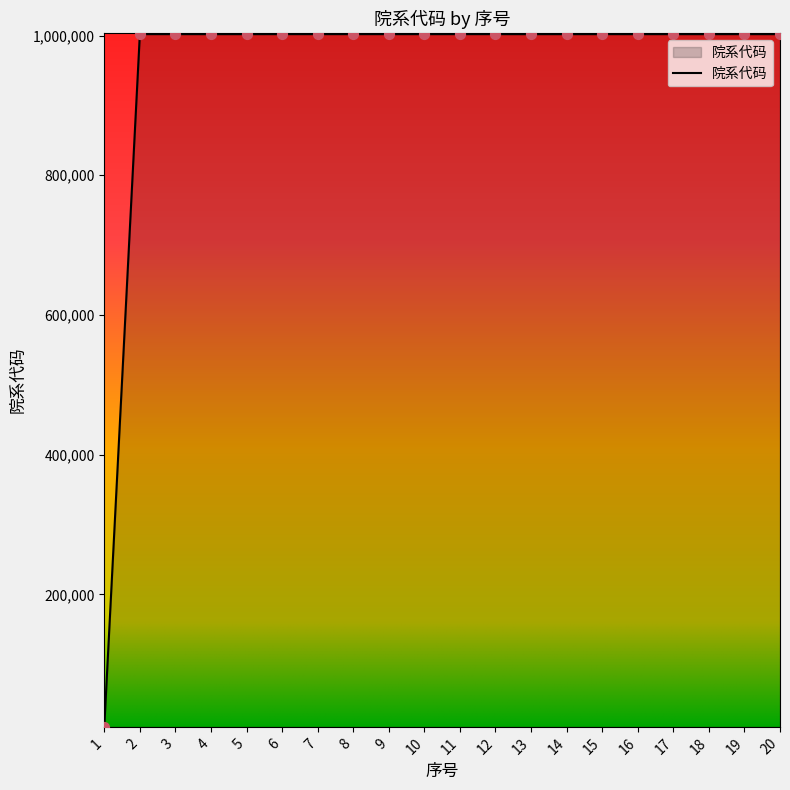

What is the change in value from 7 to 18?

-19